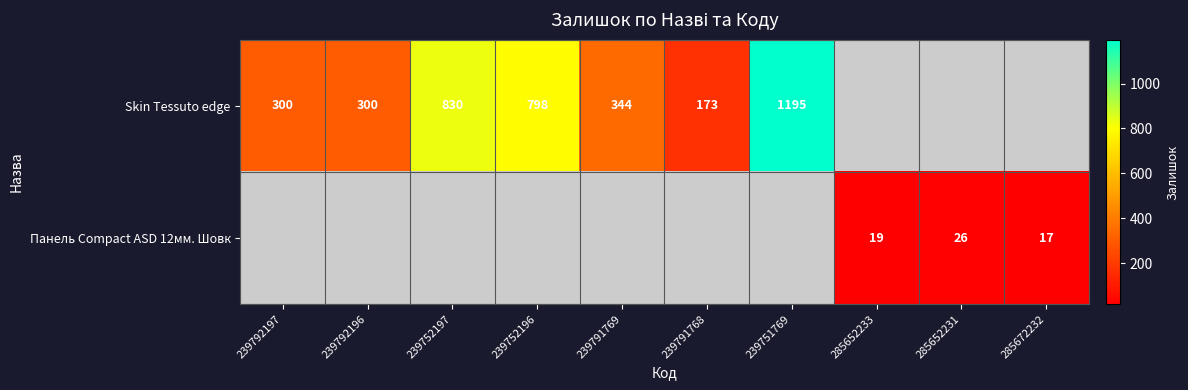

How many data points does each series have?

10